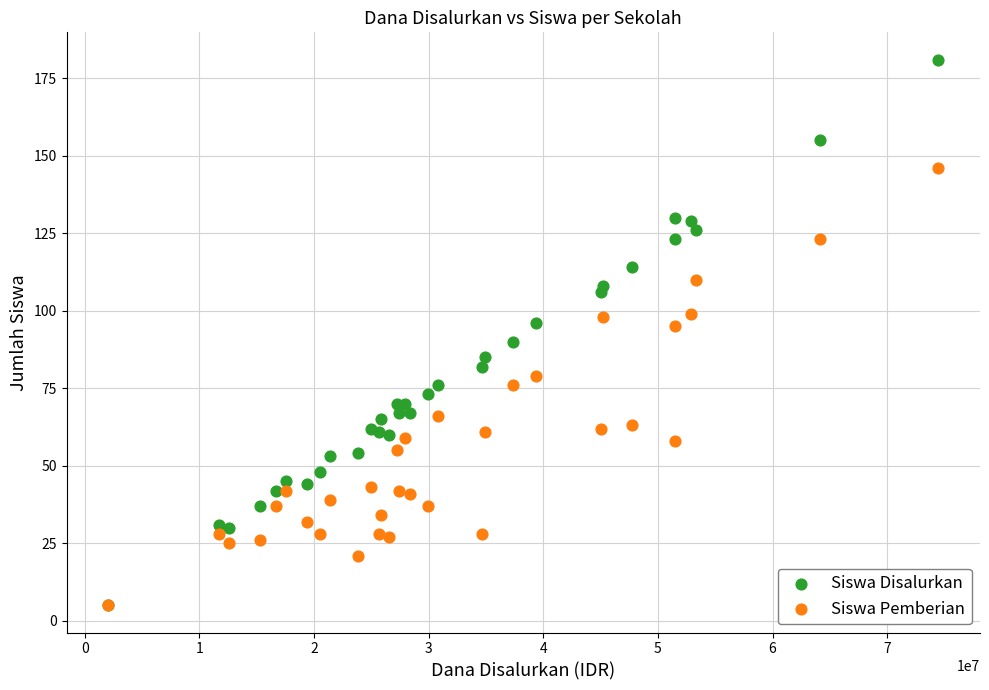

Which series has the widest spread of Y values?

Siswa Disalurkan